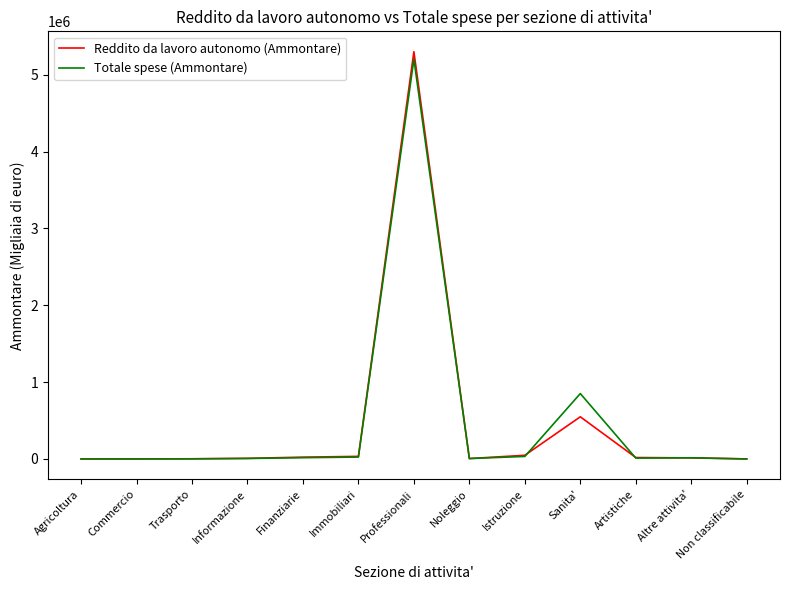

Which category has the highest value in the Totale spese (Ammontare) series?

Professionali